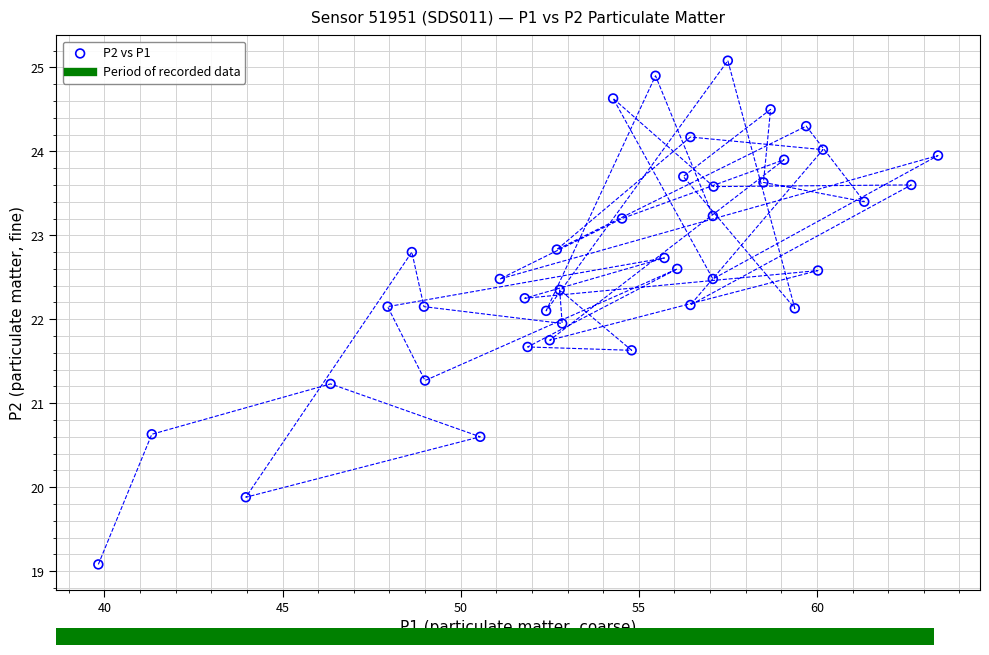

What is the range of X values (max minus min)?

23.6